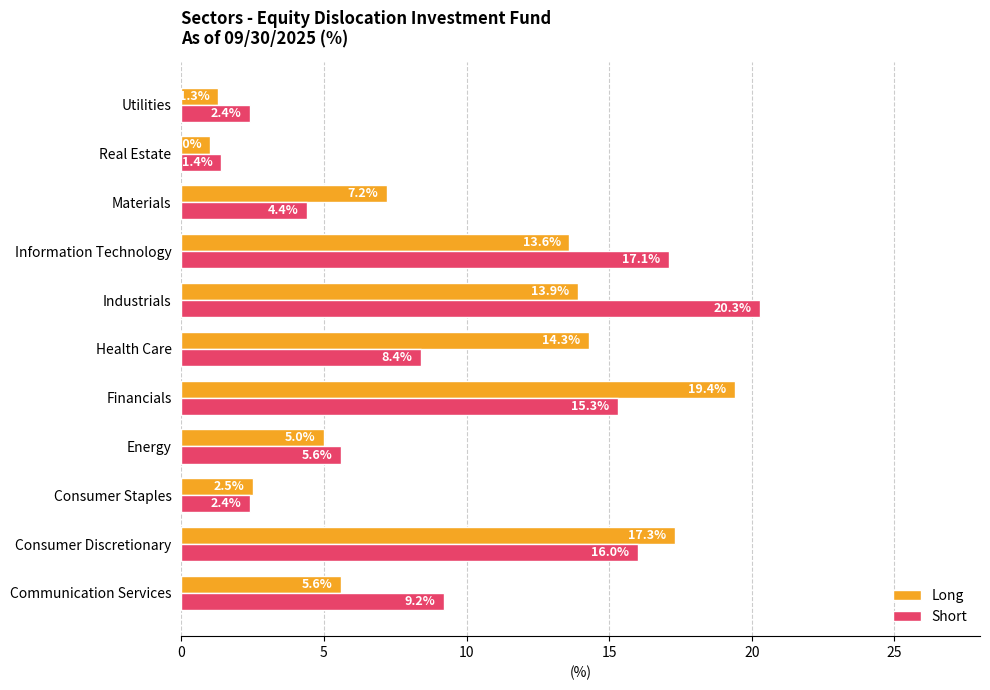

Rank the series by their maximum value, from lowest to highest.

Long, Short